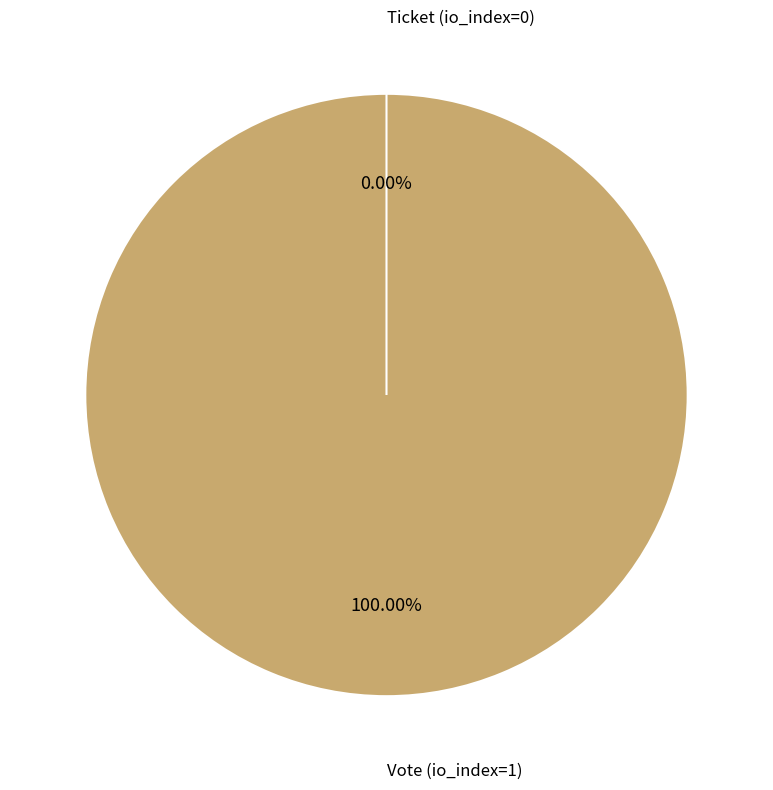

To the nearest percent, what is the combined percentage of Ticket (io_index=0) and Vote (io_index=1)?

100%